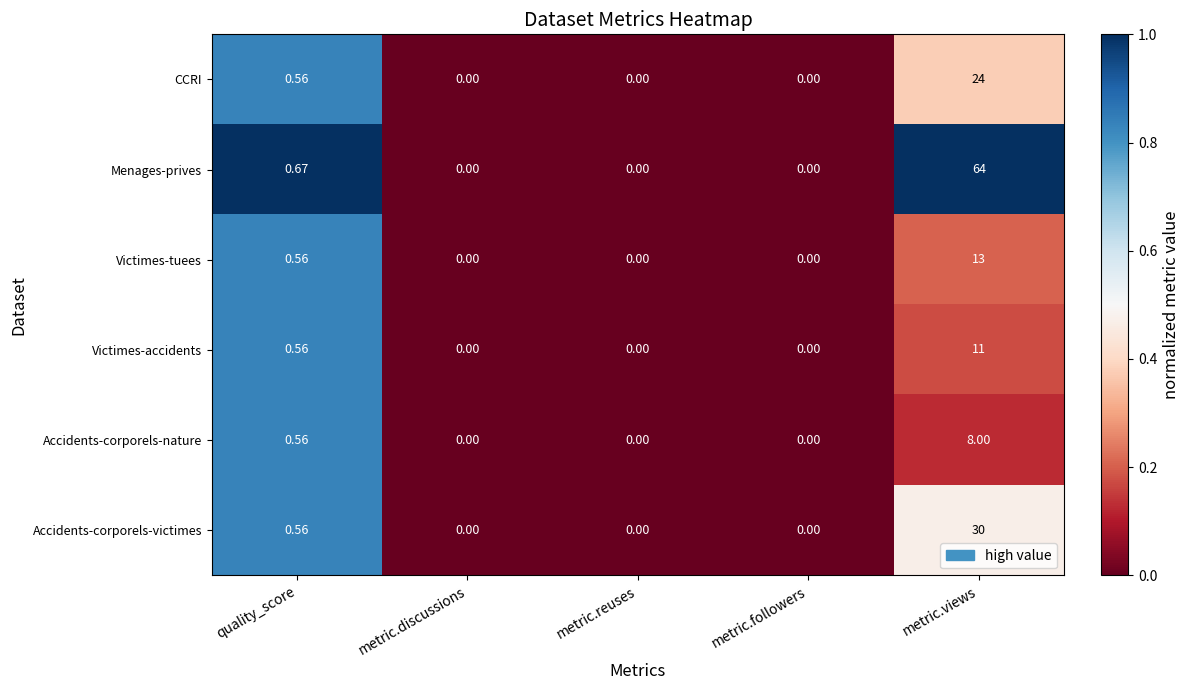

Rank the series by their maximum value, from lowest to highest.

Accidents-corporels-nature, Victimes-accidents, Victimes-tuees, CCRI, Accidents-corporels-victimes, Menages-prives